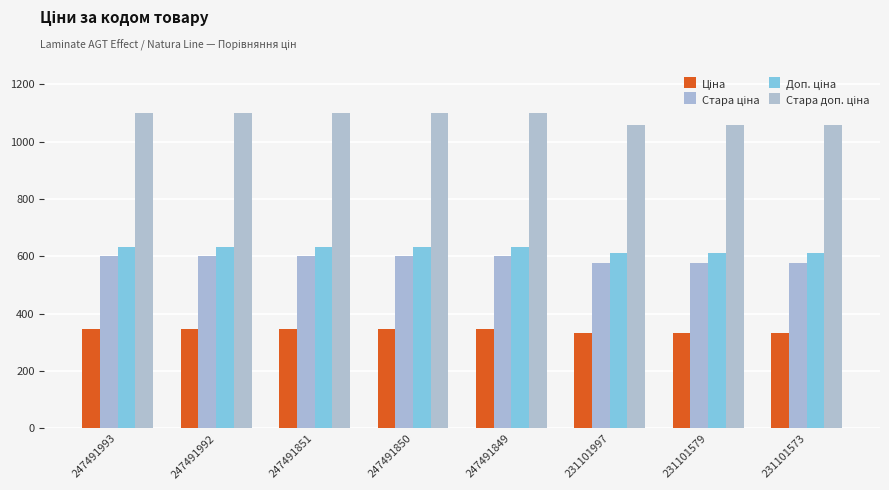

Which has a higher value, 247491849 or 247491992?

247491849